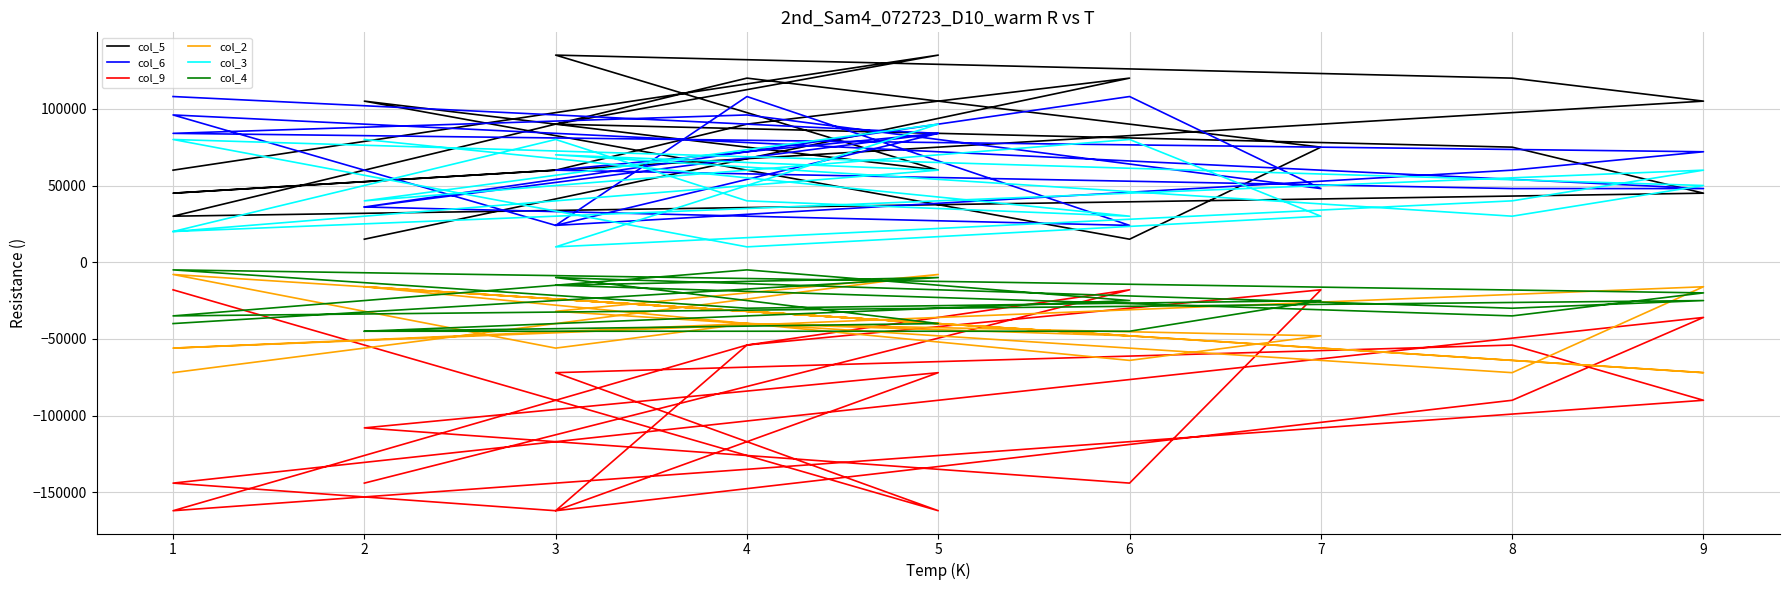

What is the sum of all col_6 values?

1248000